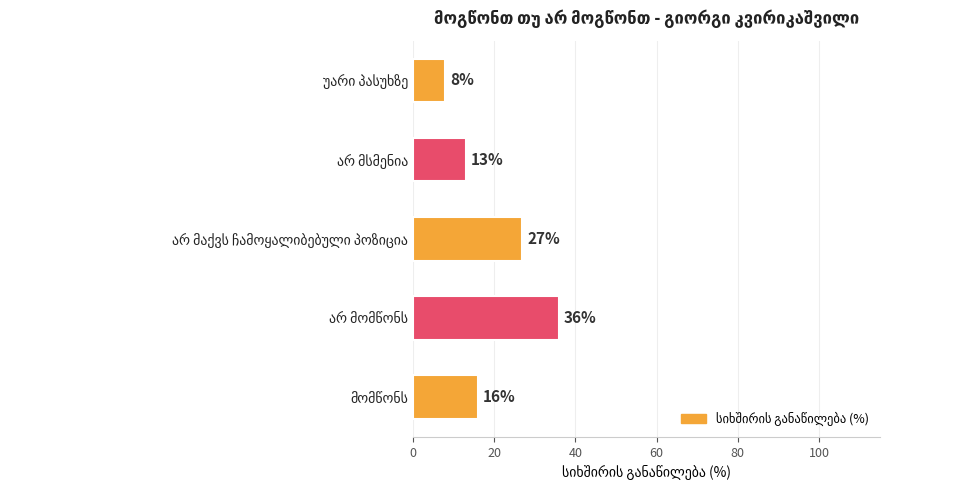

What is the sum of all values?

100